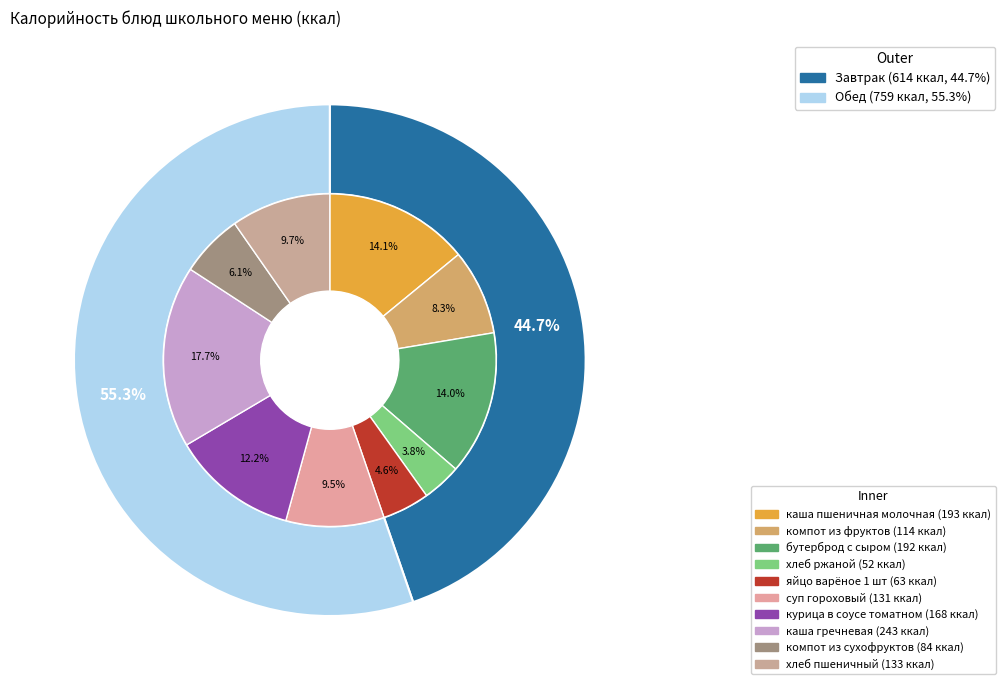

What percentage is the каша гречневая slice, to the nearest percent?

18%